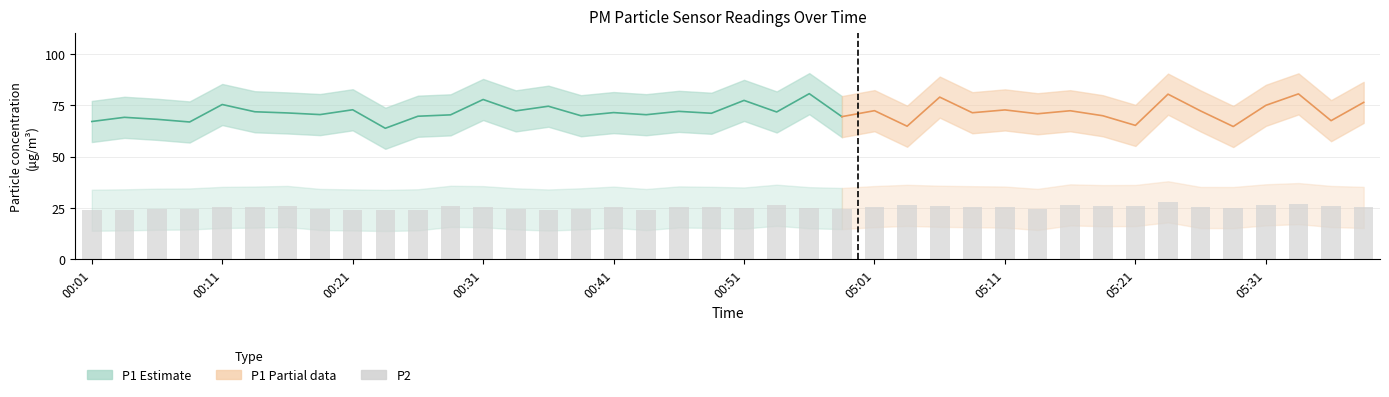

Which has a higher value, 05:28 or 00:53?

00:53